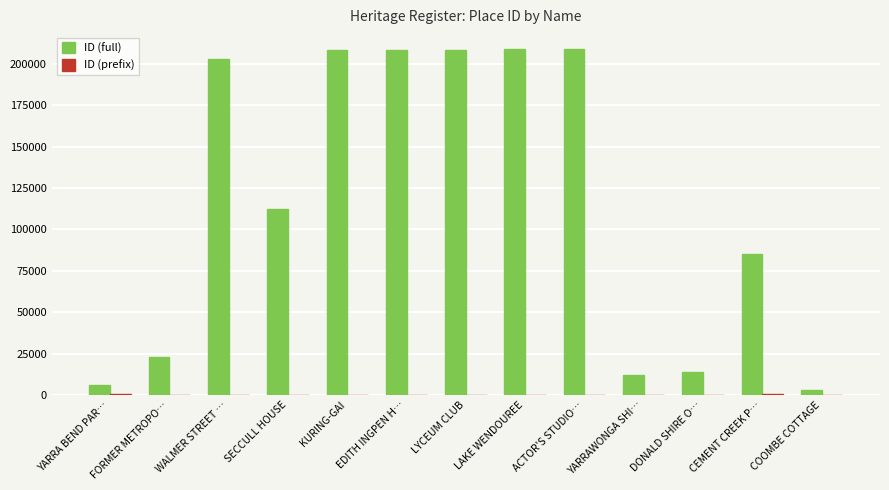

What is the highest value of the ID (full) series?

208838